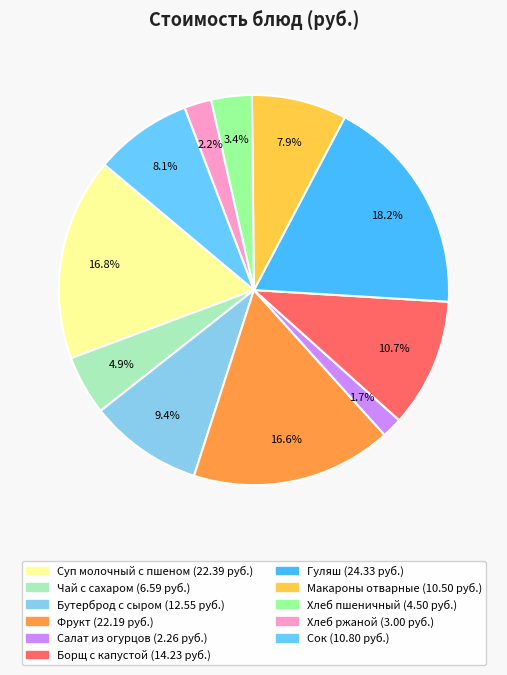

How many segments does this pie chart have?

11